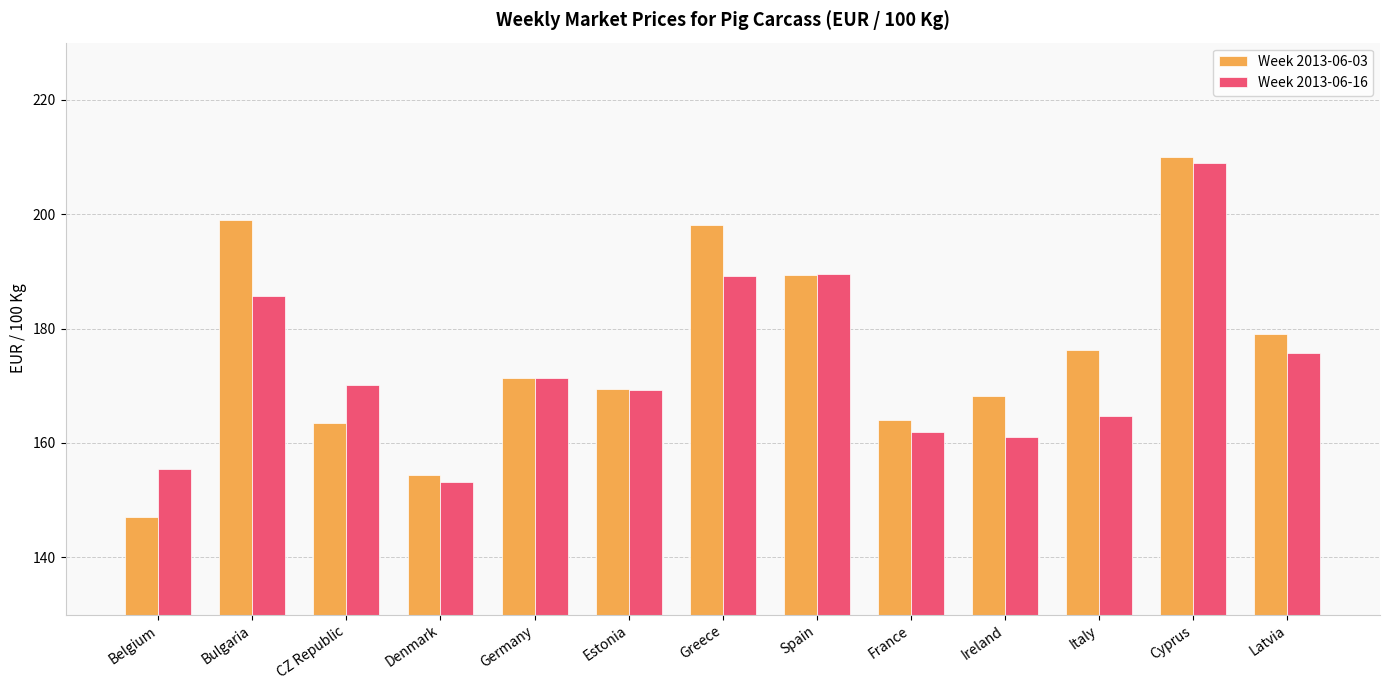

How many values in the Week 2013-06-16 series exceed 170?

7